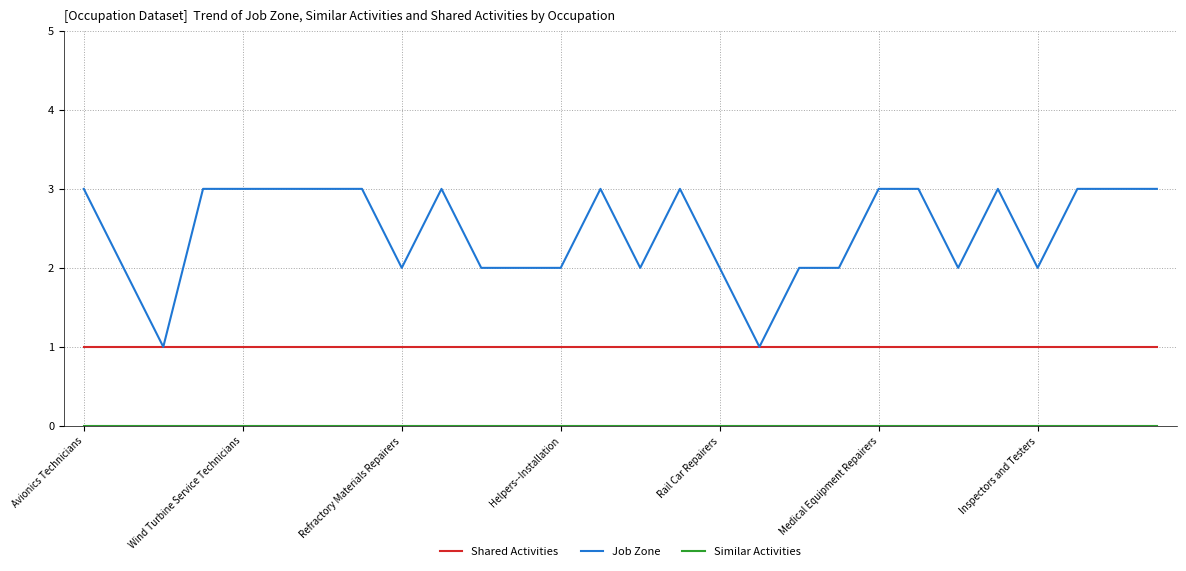

What is the maximum value for Job Zone?

3